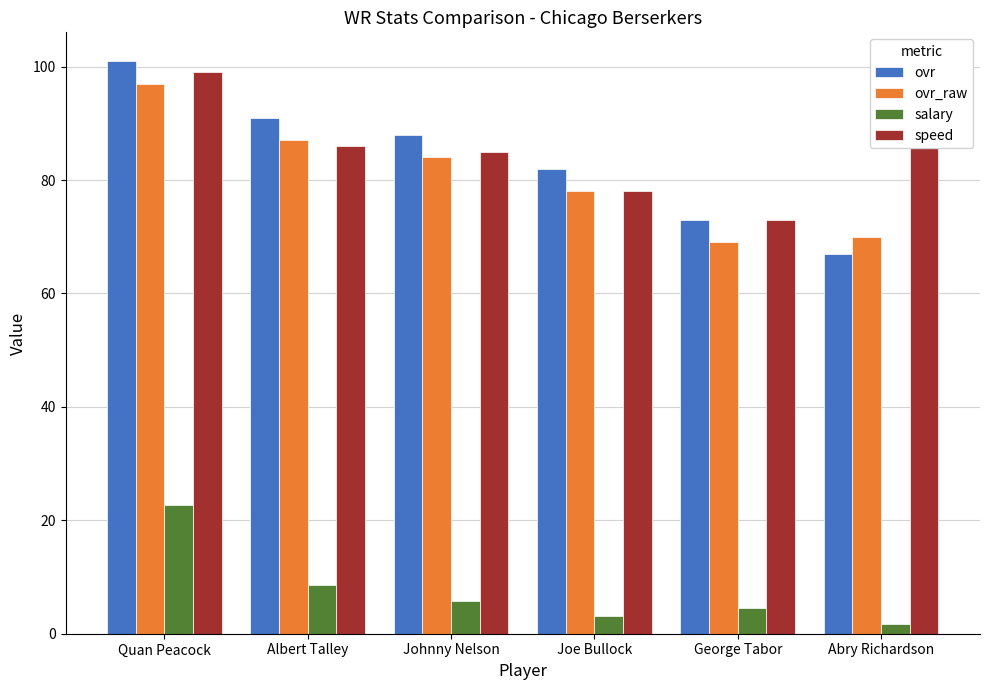

How many data points in ovr_raw are less than 84?

3